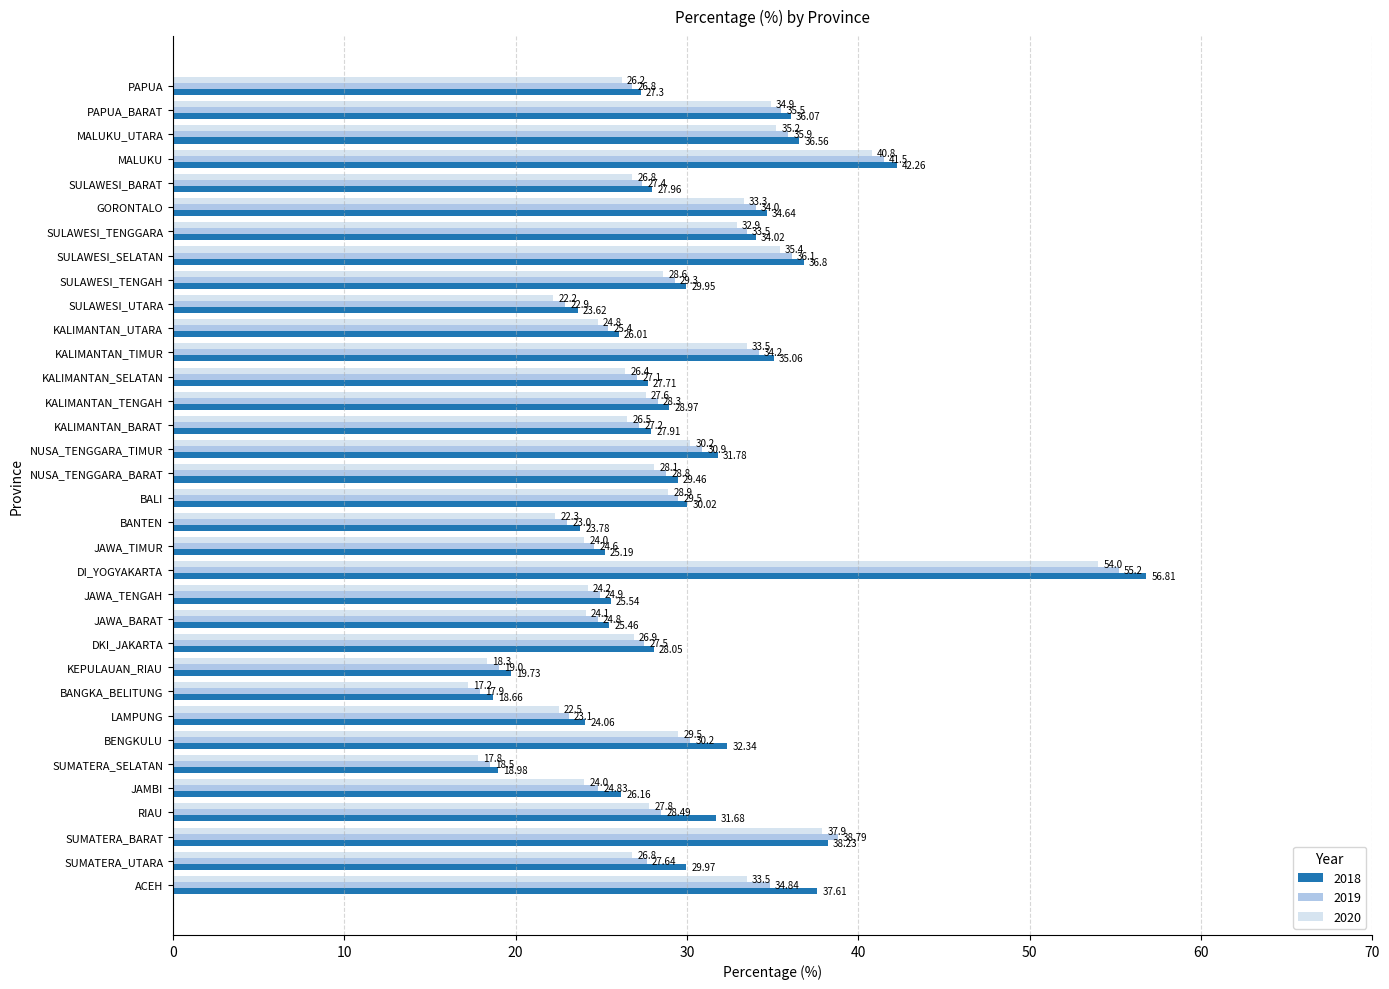

Count the number of data series in this chart.

3